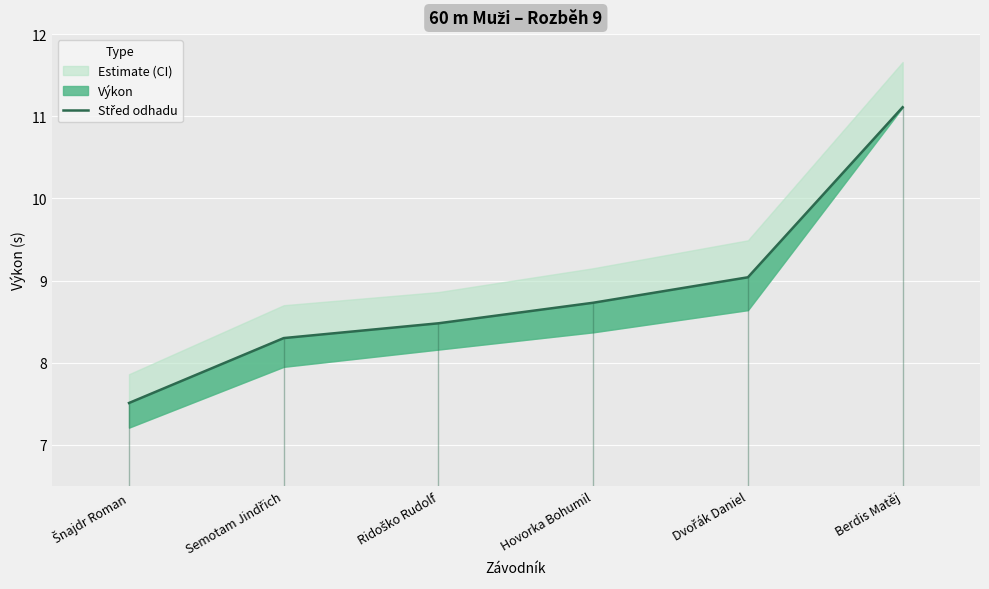

Between Berdis Matěj and Dvořák Daniel, which is larger?

Berdis Matěj